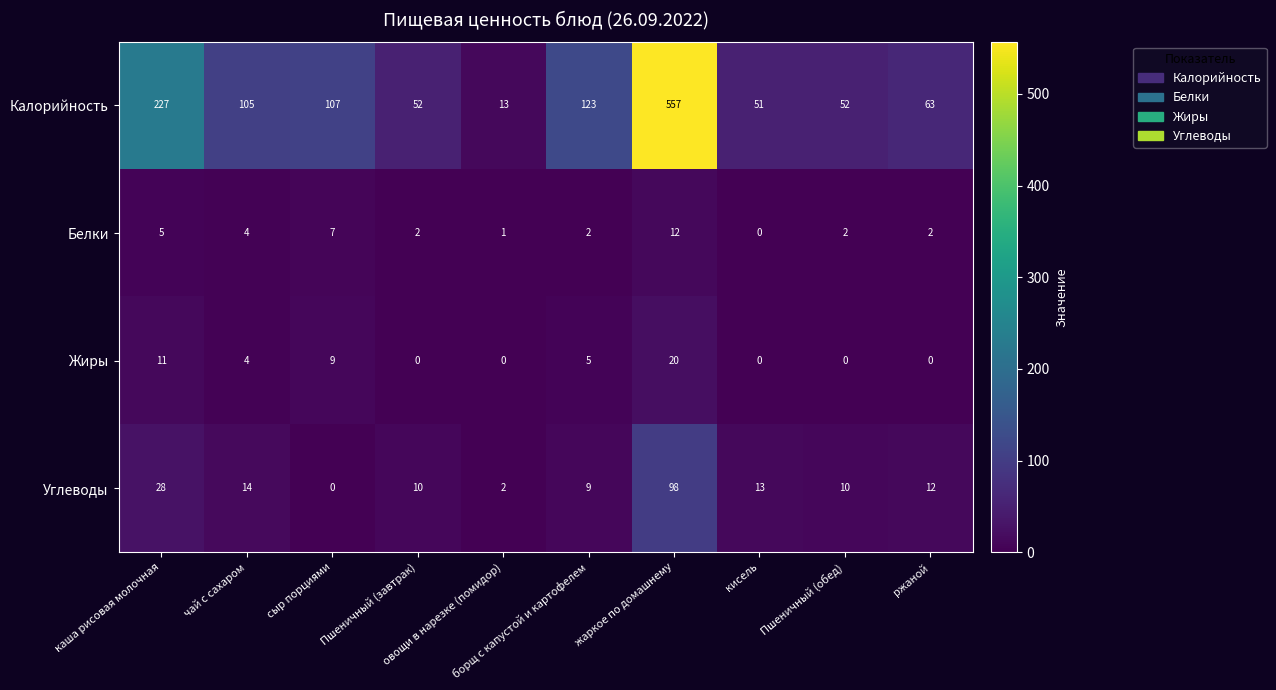

Which series has the widest spread of values?

Калорийность